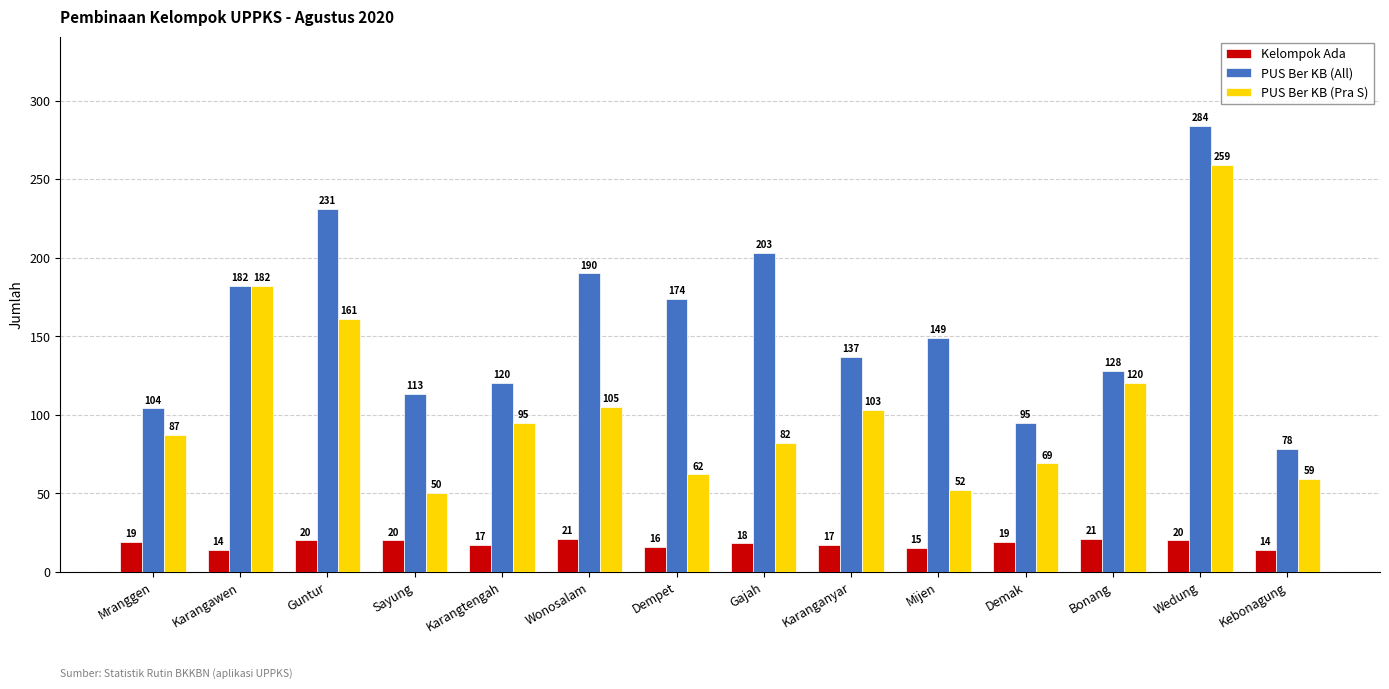

What are all the series names shown in the legend?

Kelompok Ada, PUS Ber KB (All), PUS Ber KB (Pra S)